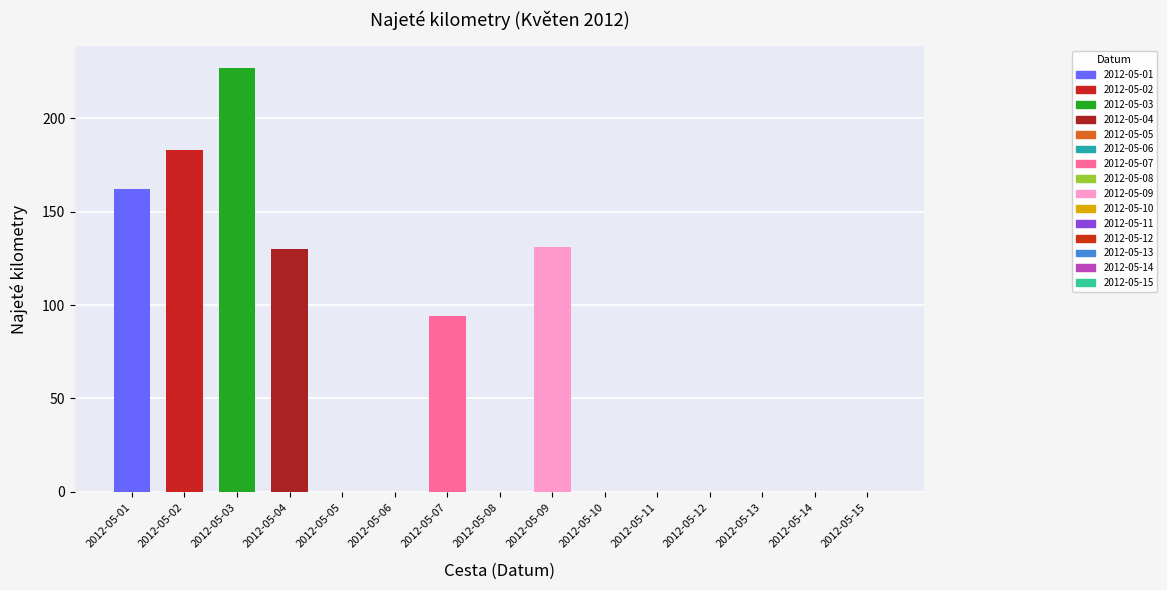

Reading left to right, transcribe all the data shown in this chart.

162	183	227	130	0	0	94	0	131	0	0	0	0	0	0